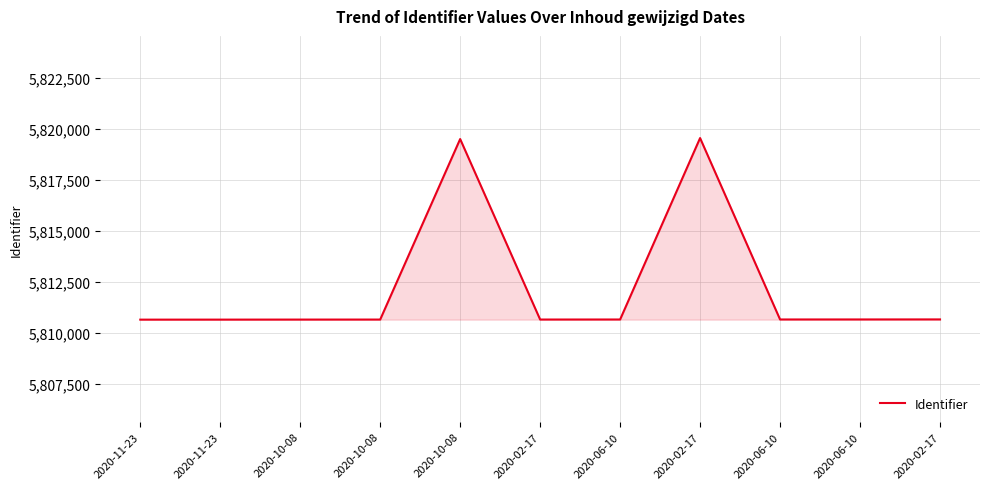

How many lines are shown in the chart?

1